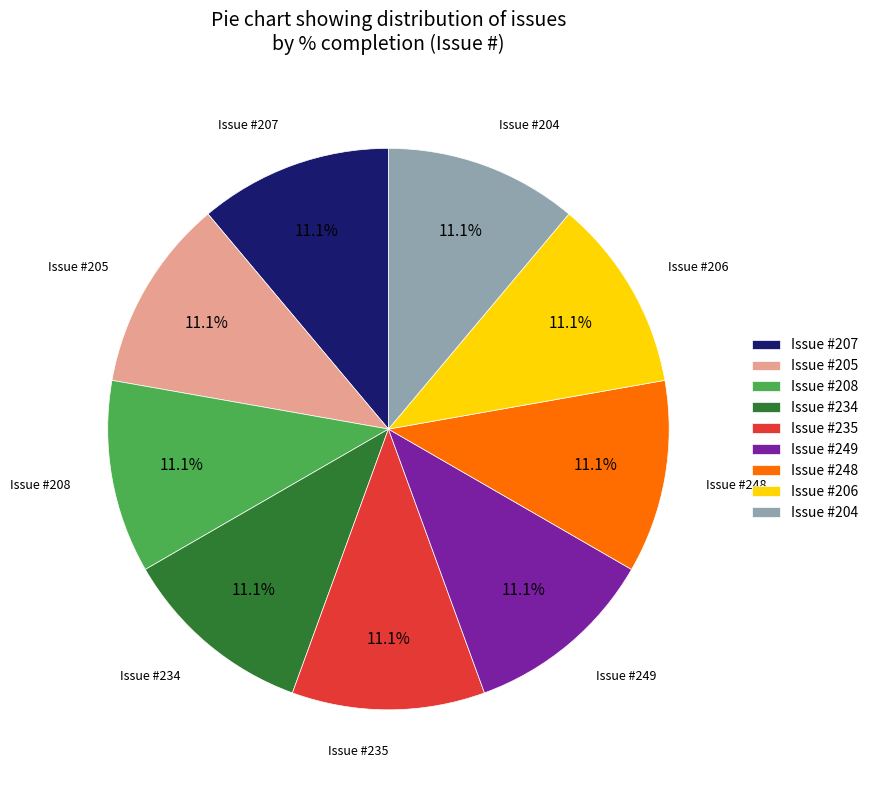

What is the ratio of the value at Issue #206 to the value at Issue #248?

1.0